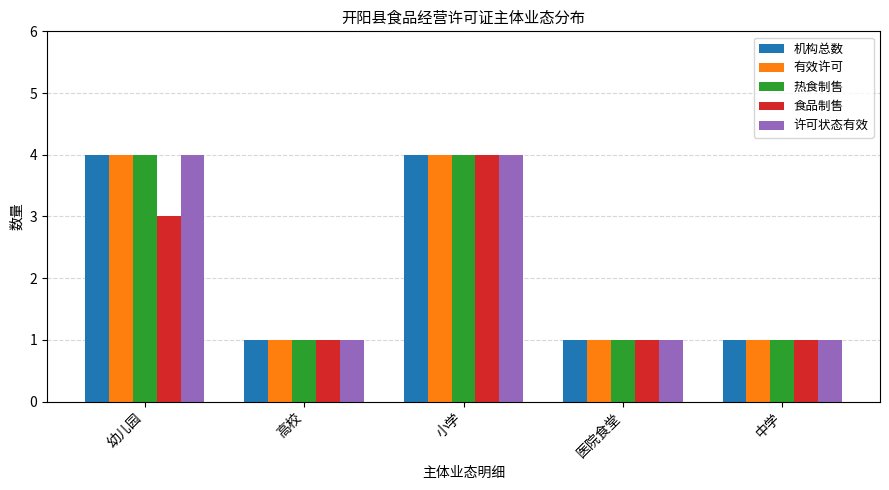

What is the difference between the maximum and minimum values in the 食品制售 series?

3